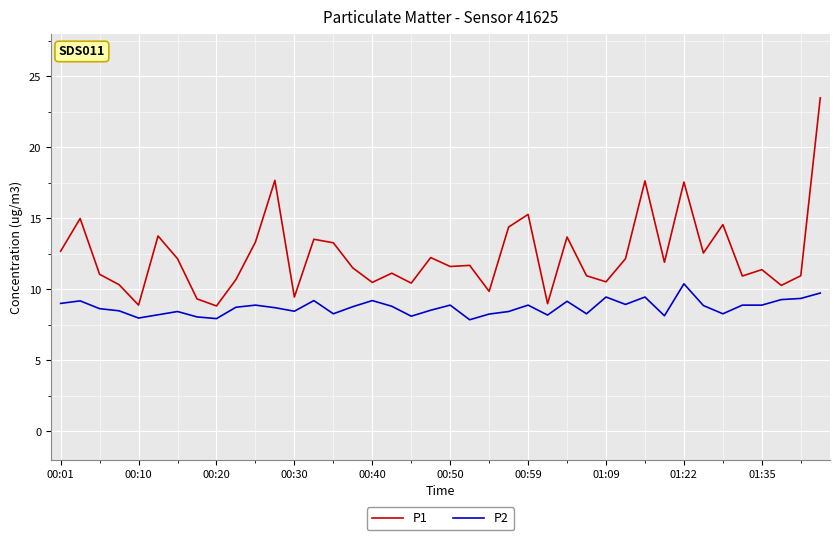

What is the minimum value for P1?

8.8